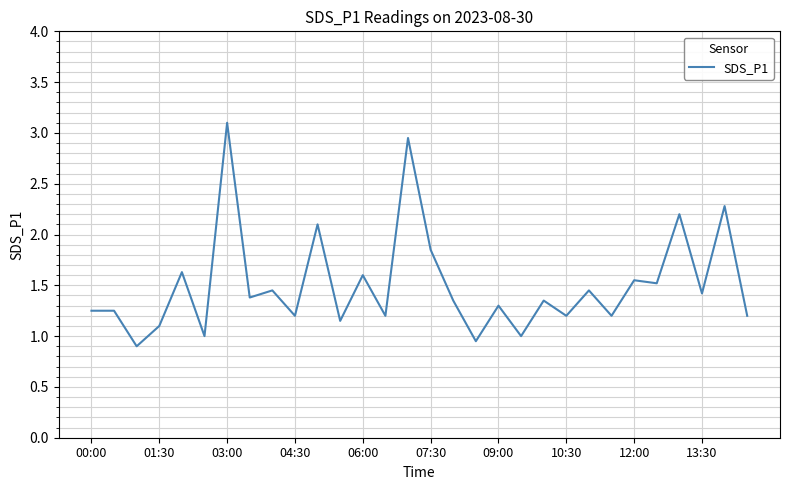

What is the greatest value displayed?

3.1